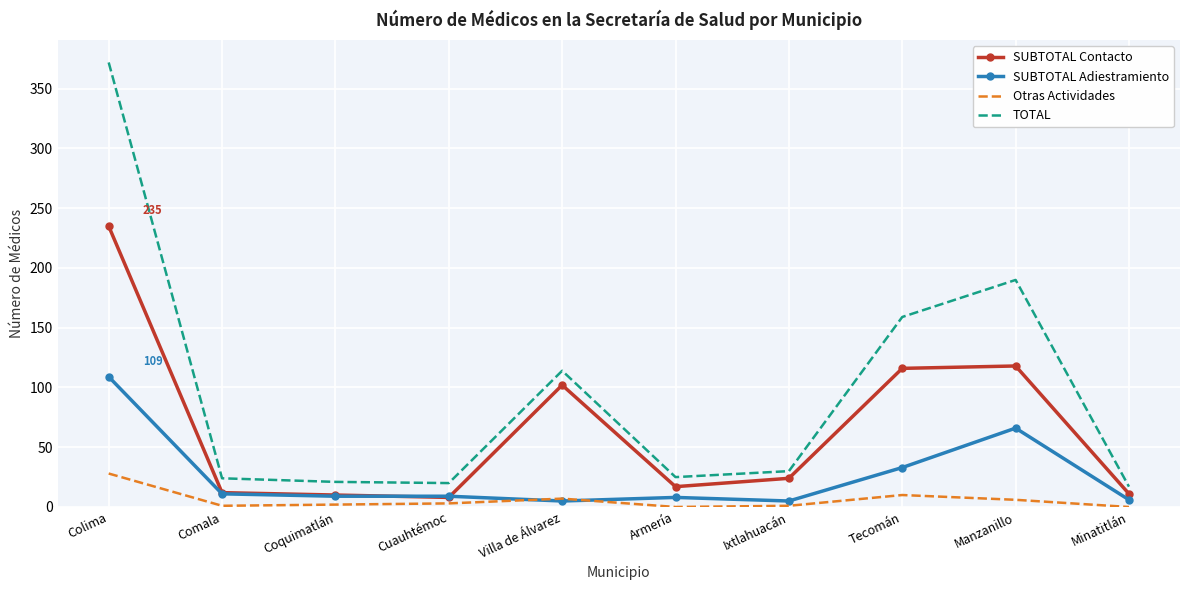

The value of SUBTOTAL Contacto at Colima is 235. True or false?

True